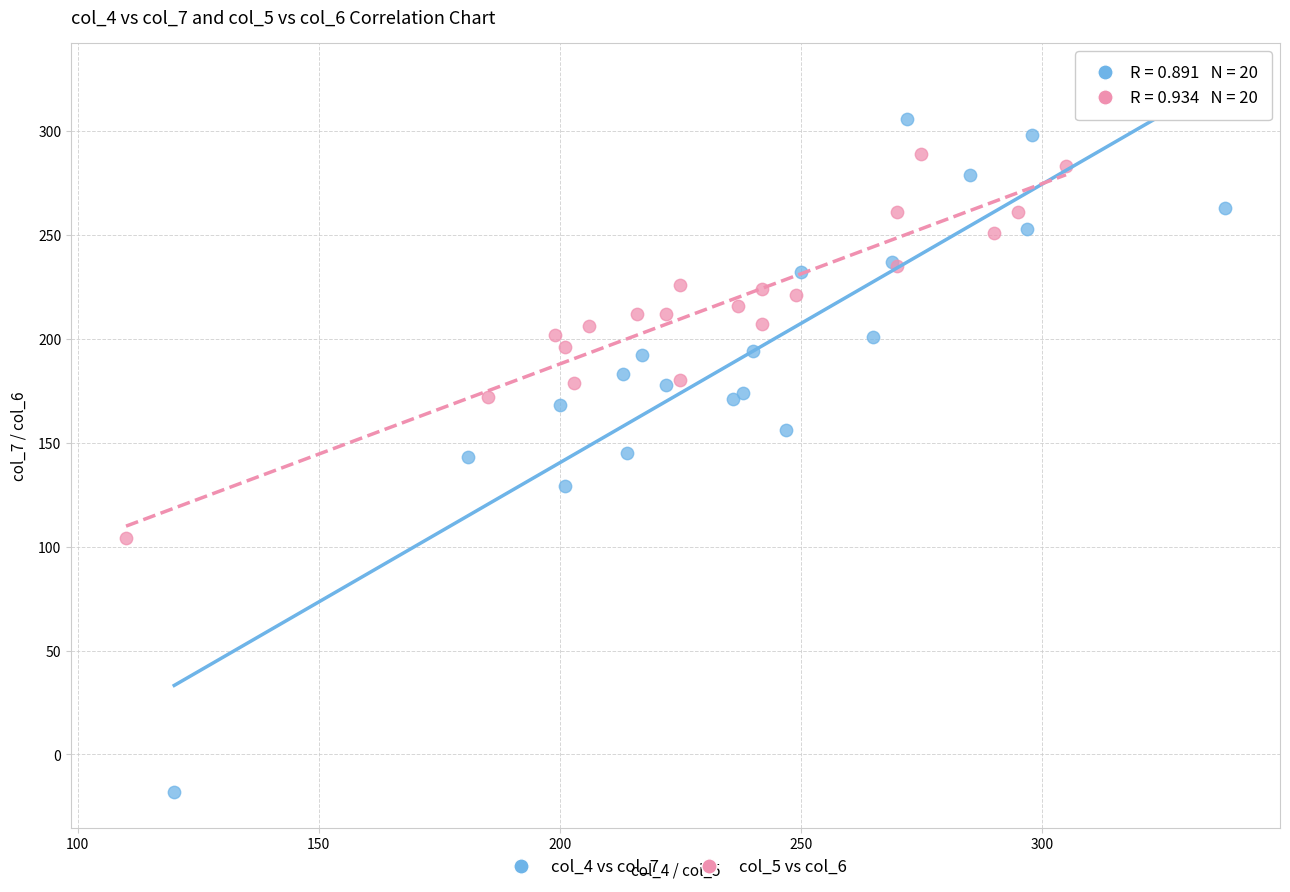

Which series contains the highest Y value?

col_4 vs col_7